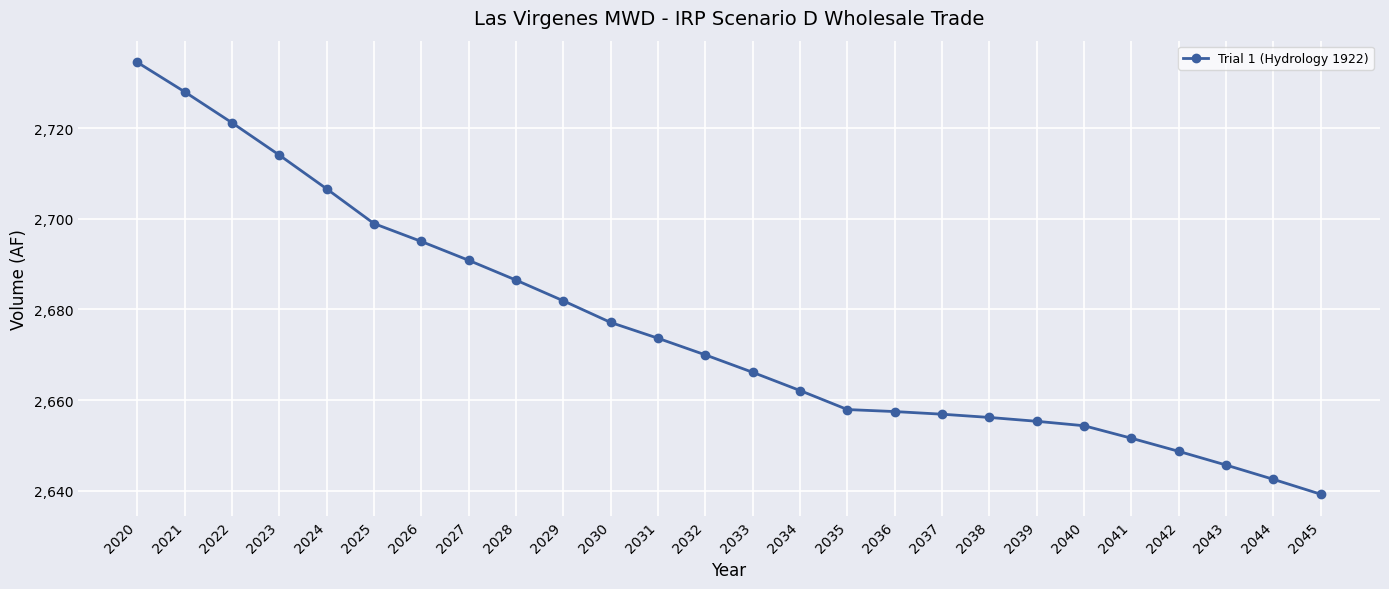

What is the smallest value displayed?

2639.2